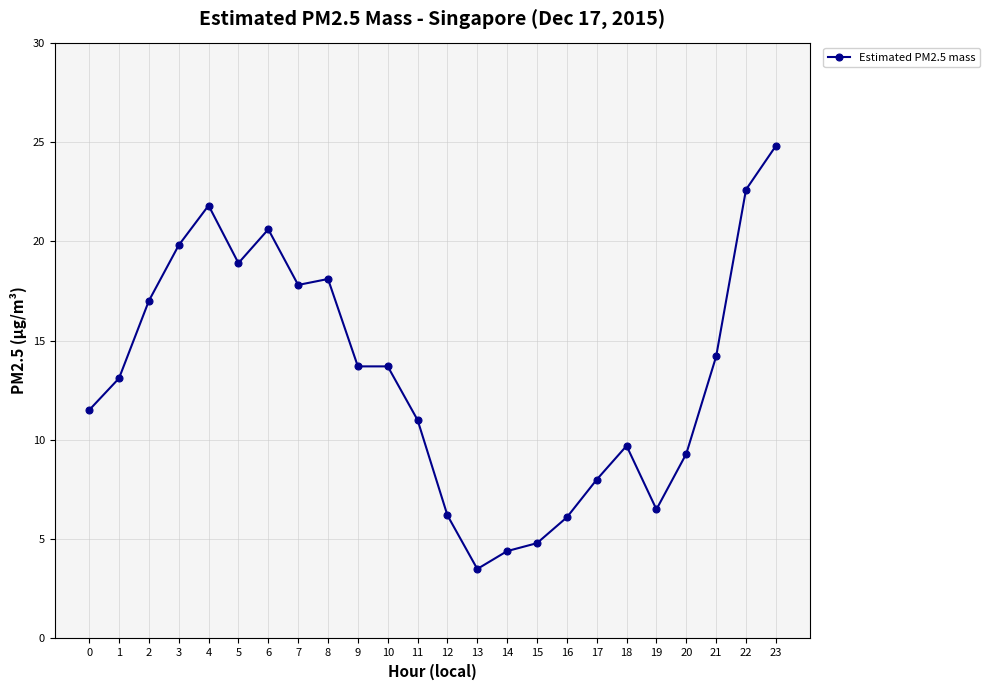

What is the greatest value displayed?

24.8